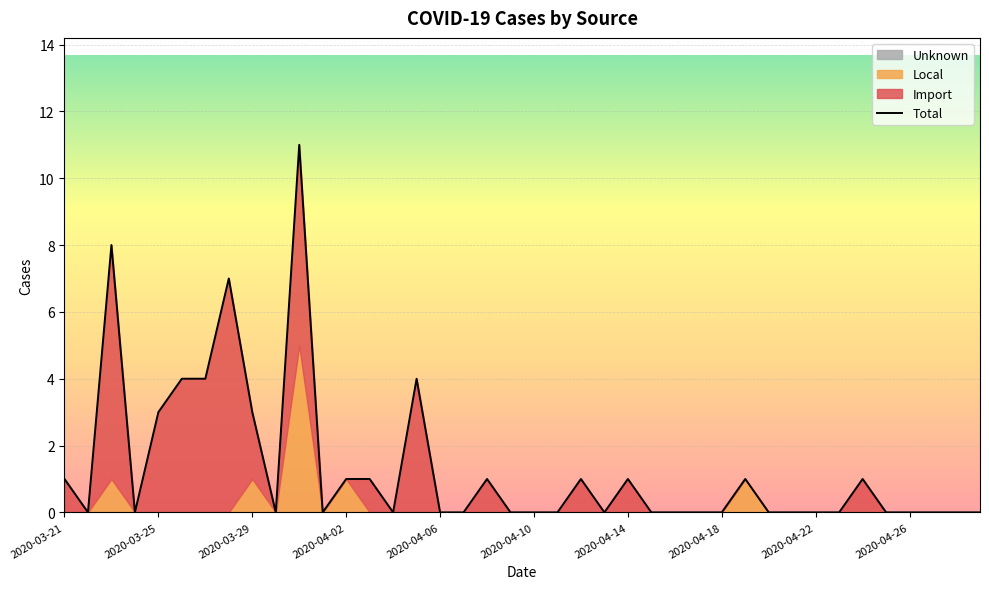

Is it true that the value at 29 is 0?

False